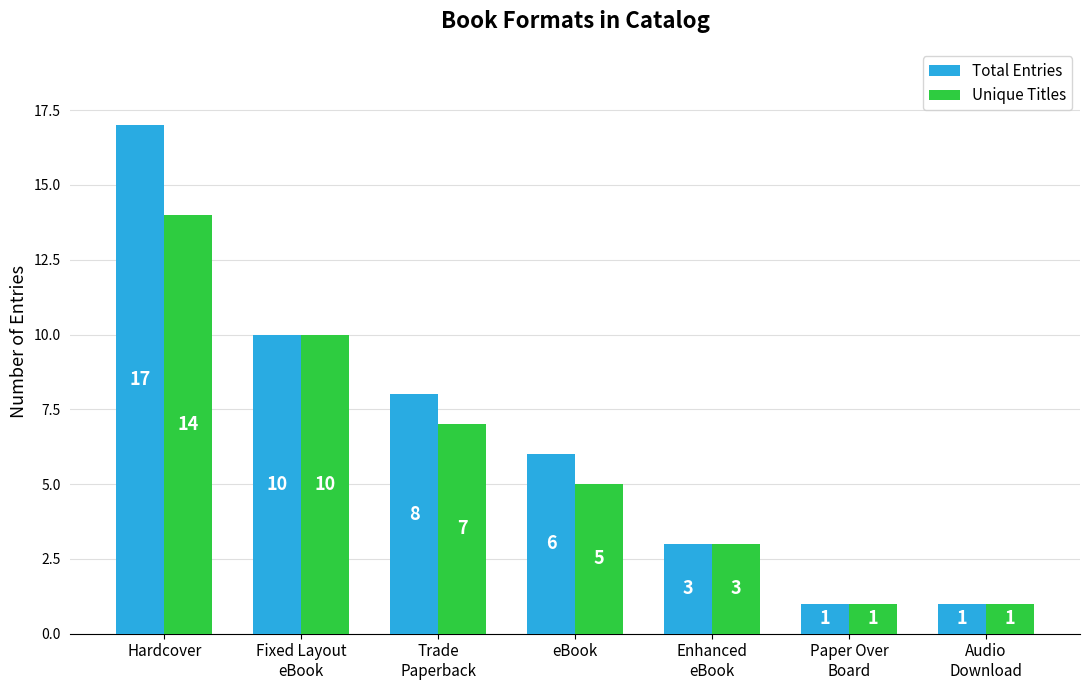

Does the chart contain any negative values?

No